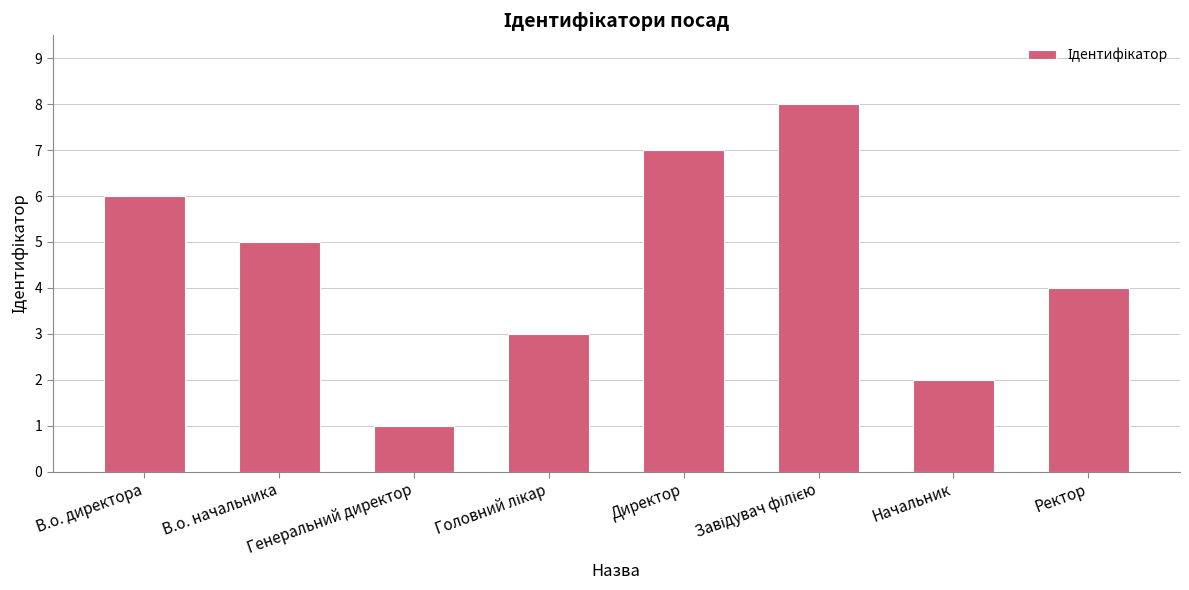

At which label does the data first exceed 5?

В.о. директора